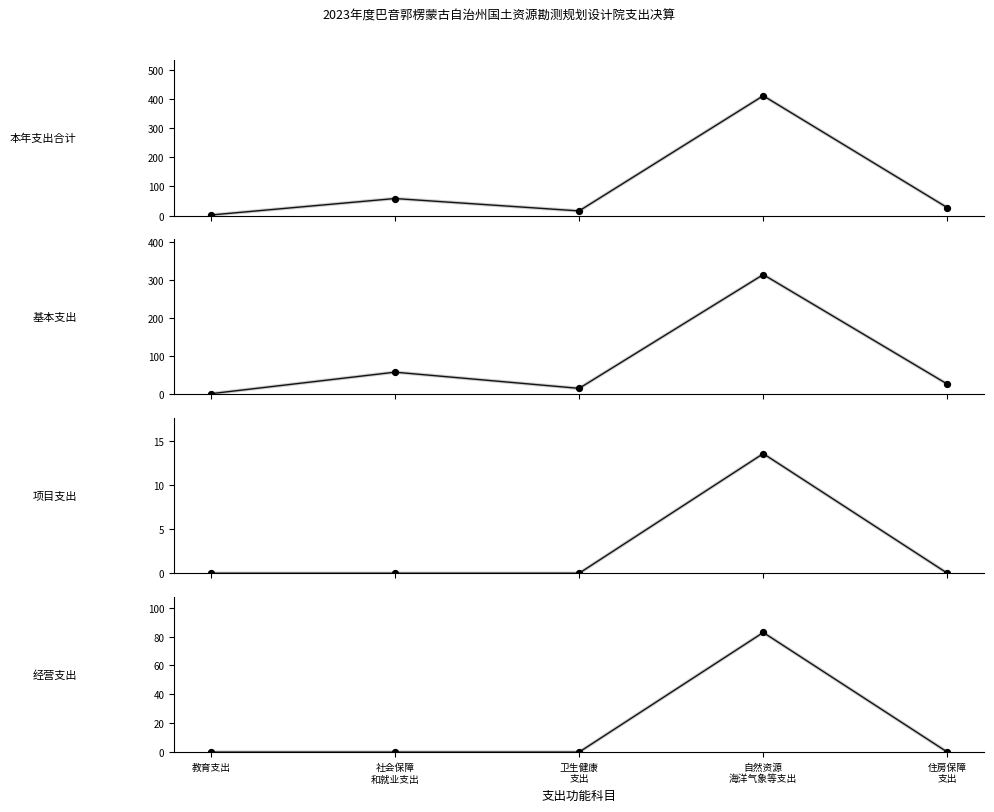

At how many categories does at least one series exceed 311?

1